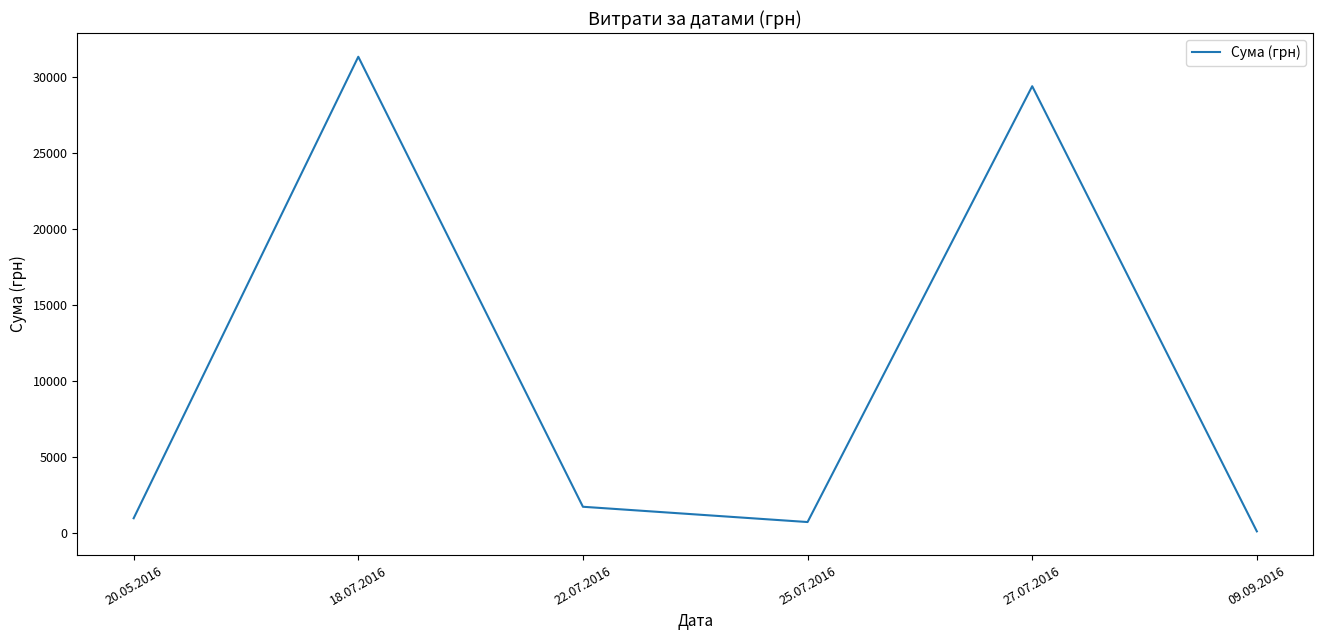

What is the average value?

10716.7